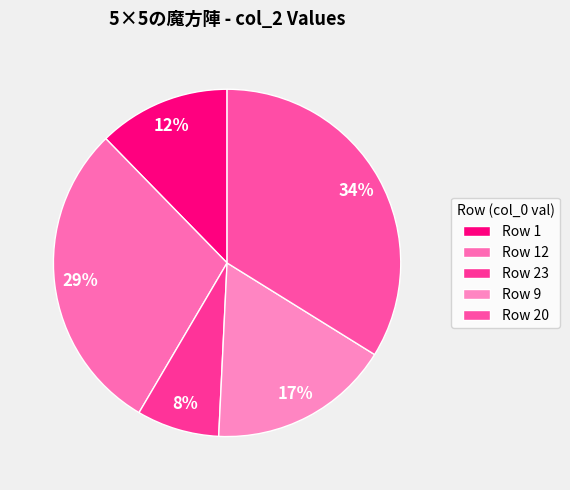

Which slice is the smallest?

Row 23